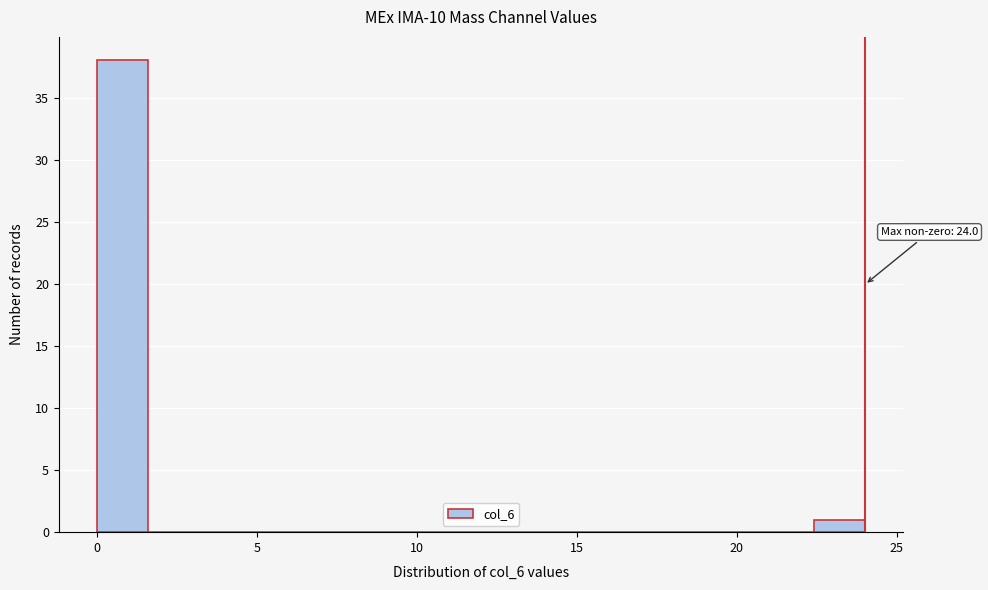

Read against the x-axis, roughly where is the centre of the tallest bar?

1.0